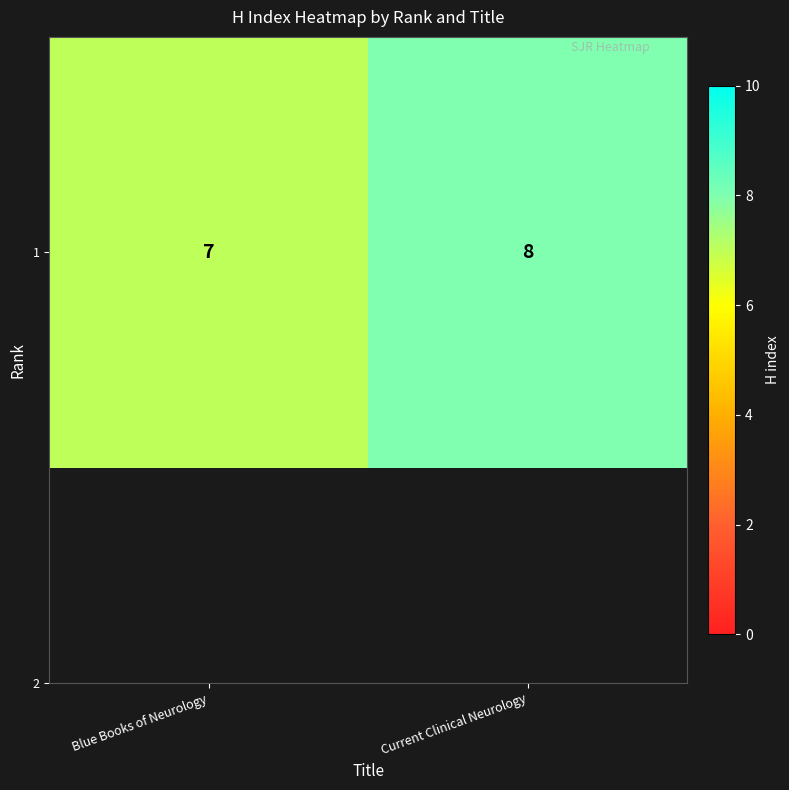

What is the maximum value shown in the chart?

8